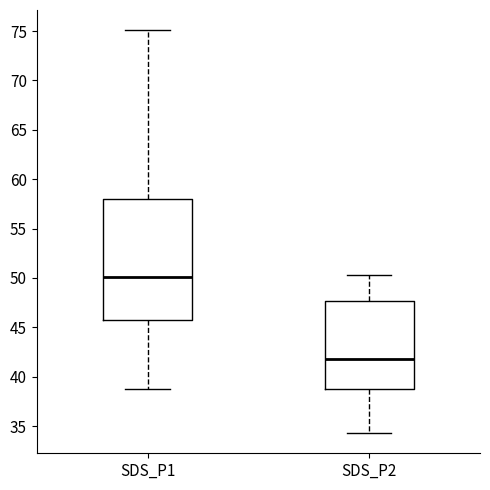

Which box's median line is the lowest?

SDS_P2